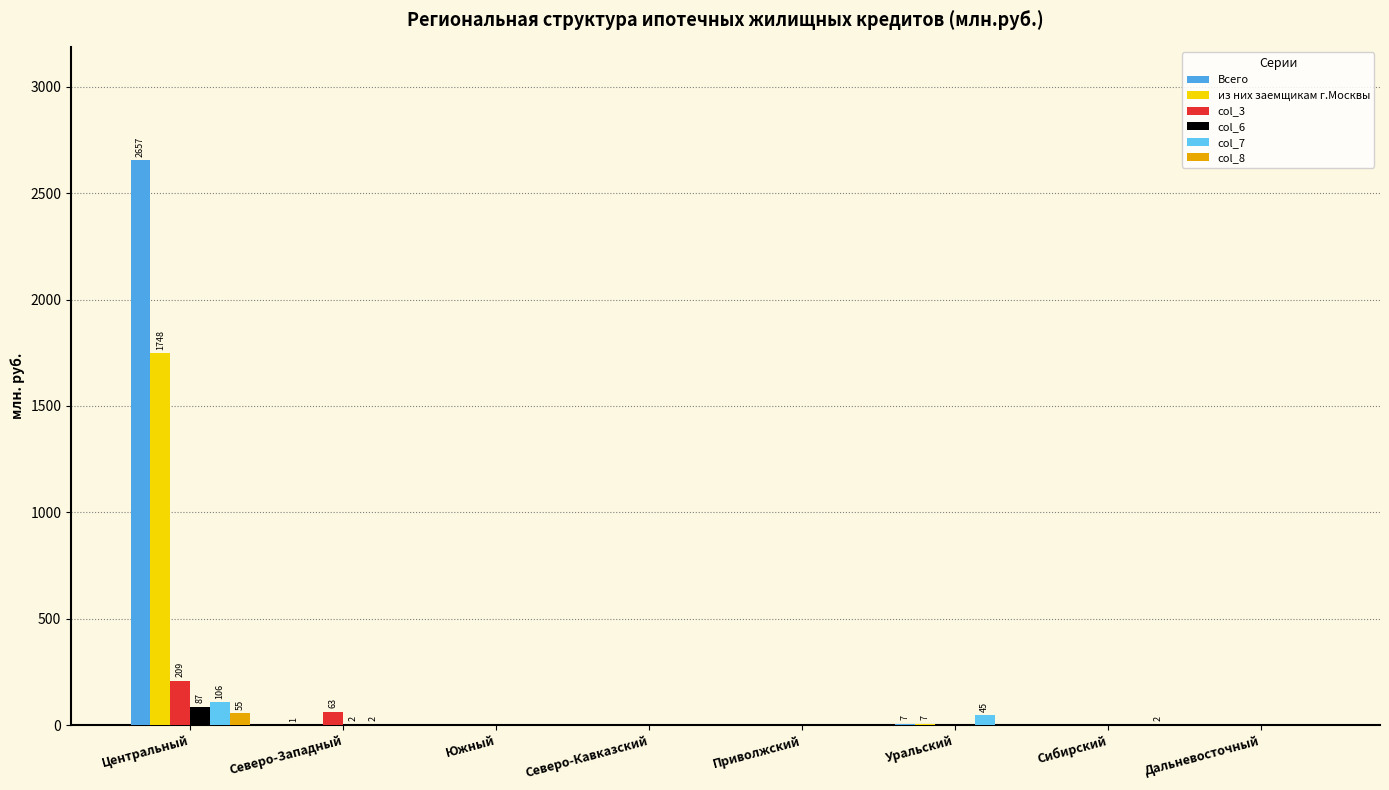

Which label corresponds to the largest value in the chart?

Центральный